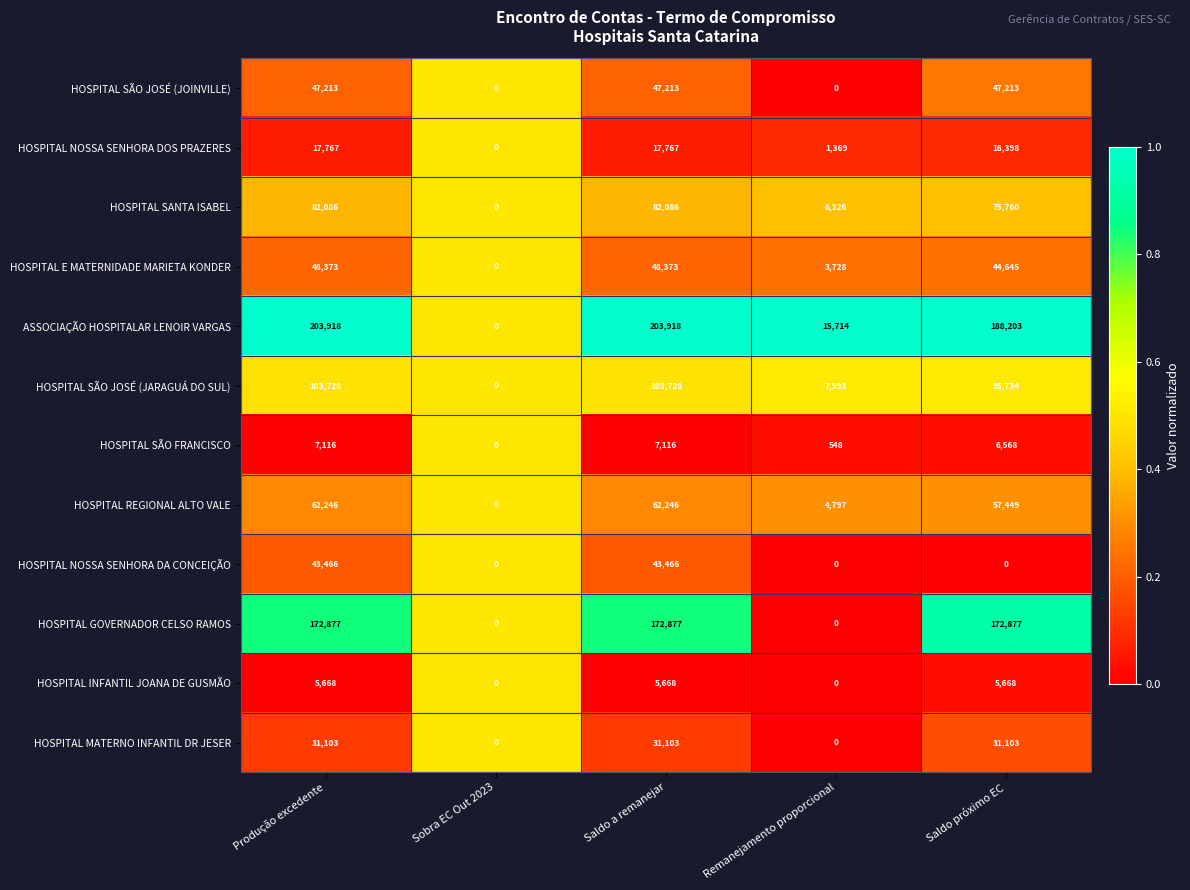

How many series are shown in this chart?

12